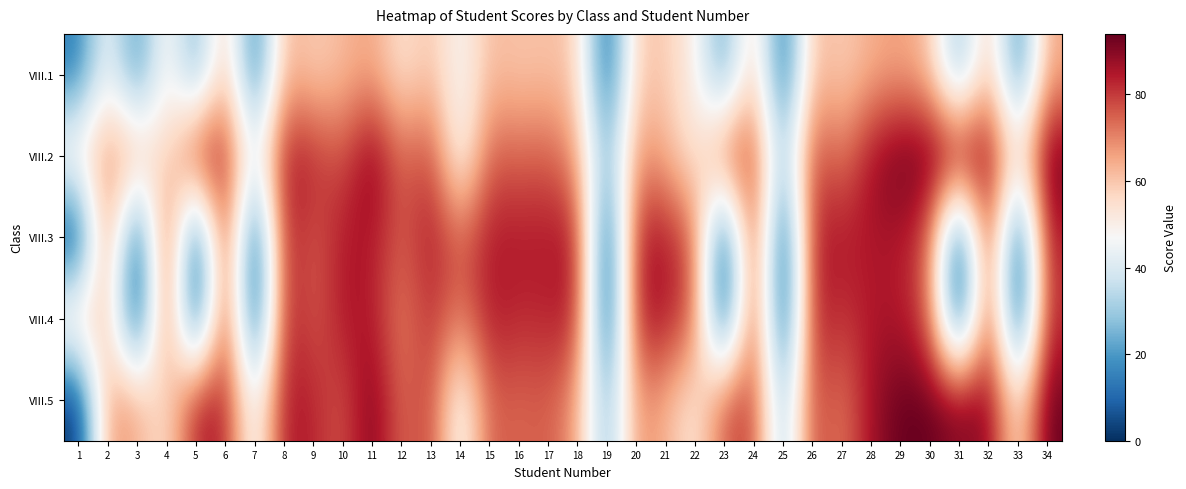

Reading right to left, what are all the values shown in this chart?

VIII.1: 34=65	33=13	32=64	31=23	30=61	29=66	28=64	27=58	26=63	25=7	24=63	23=19	22=50	21=59	20=60	19=6	18=59	17=61	16=60	15=62	14=46	13=61	12=53	11=66	10=62	9=58	8=64	7=10	6=64	5=21	4=53	3=16	2=47	1=14
VIII.2: 34=94	33=52	32=90	31=91	30=94	29=94	28=87	27=71	26=80	25=26	24=80	23=77	22=51	21=64	20=69	19=23	18=66	17=76	16=74	15=76	14=43	13=80	12=73	11=92	10=76	9=83	8=86	7=41	6=84	5=85	4=53	3=65	2=69	1=55
VIII.3: 34=85	33=0	32=85	31=0	30=75	29=85	28=85	27=85	26=85	25=0	24=85	23=0	22=75	21=85	20=85	19=0	18=85	17=85	16=85	15=85	14=75	13=85	12=75	11=85	10=85	9=75	8=85	7=0	6=85	5=0	4=85	3=0	2=75	1=0
VIII.4: 34=82	33=0	32=83	31=0	30=75	29=85	28=85	27=80	26=85	25=0	24=85	23=0	22=75	21=85	20=85	19=0	18=84	17=83	16=82	15=85	14=70	13=82	12=70	11=85	10=85	9=75	8=85	7=0	6=85	5=0	4=80	3=0	2=60	1=60
VIII.5: 34=94	33=52	32=90	31=91	30=94	29=94	28=87	27=71	26=80	25=26	24=80	23=77	22=51	21=64	20=69	19=23	18=66	17=76	16=74	15=76	14=43	13=80	12=73	11=92	10=76	9=83	8=86	7=41	6=84	5=85	4=53	3=65	2=69	1=0